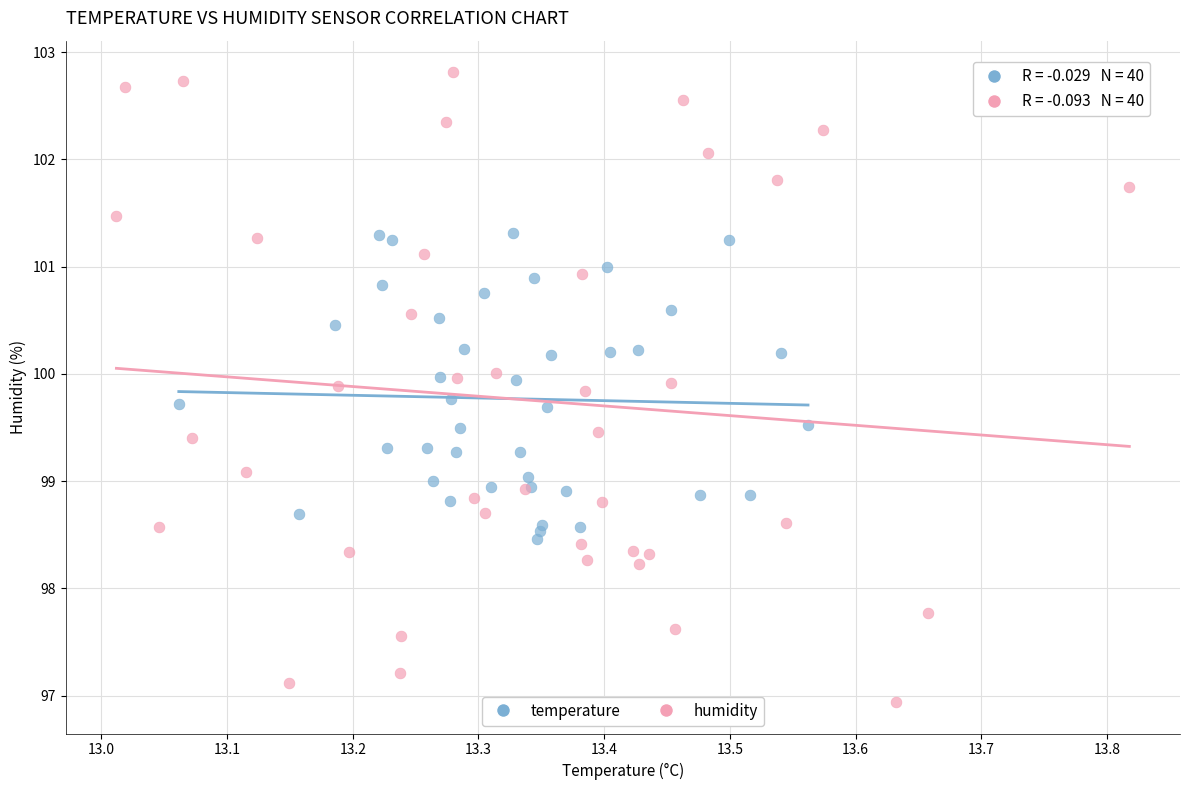

Which series contains the highest Y value?

humidity